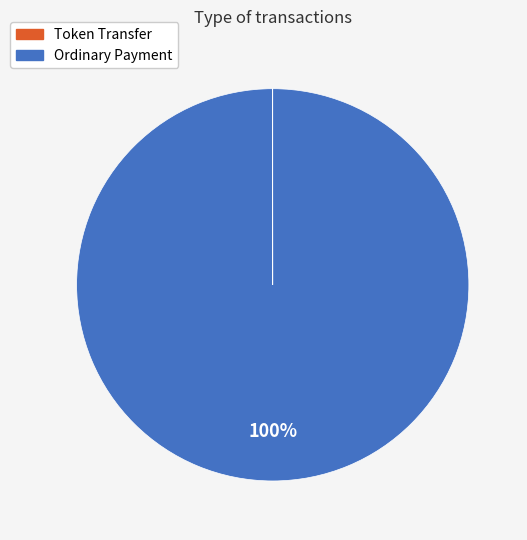

Is it true that Ordinary Payment is 100% of the pie?

True